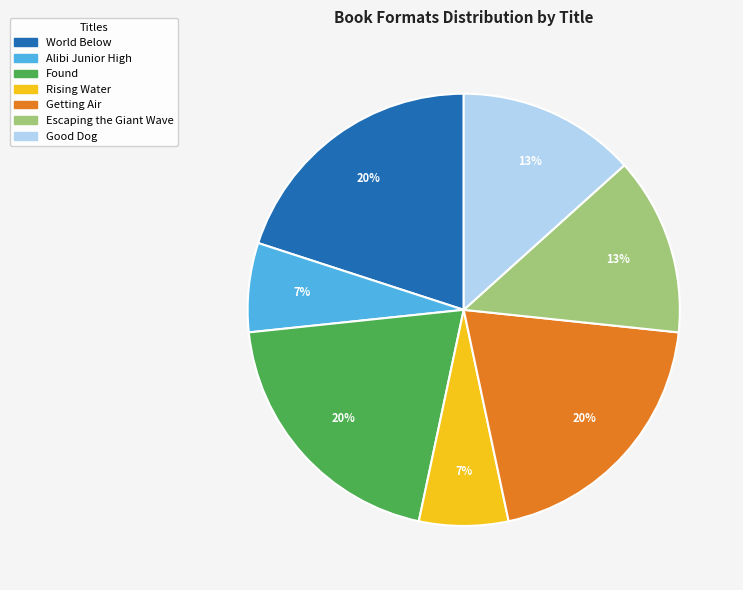

How many slices are in this pie chart?

7